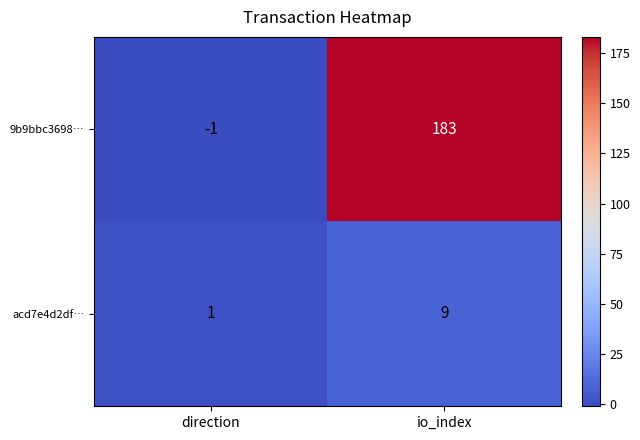

What is the sum of all 9b9bbc3698… values?

182